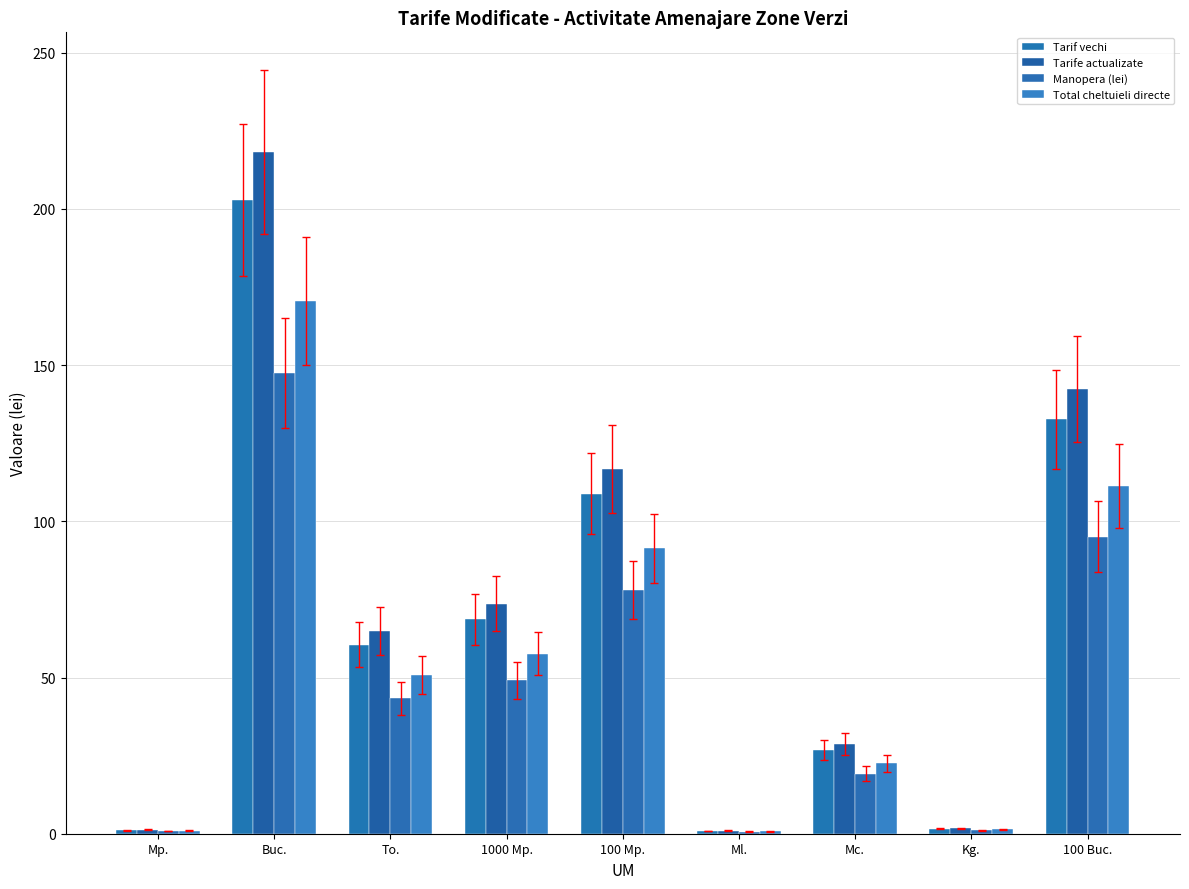

Where is Tarife actualizate nearest to the value 109?

100 Mp.